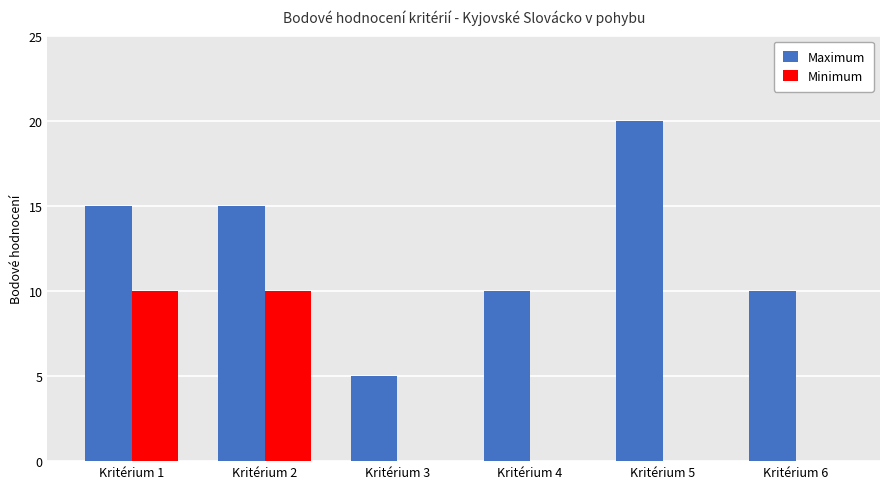

How many groups of bars are there?

6